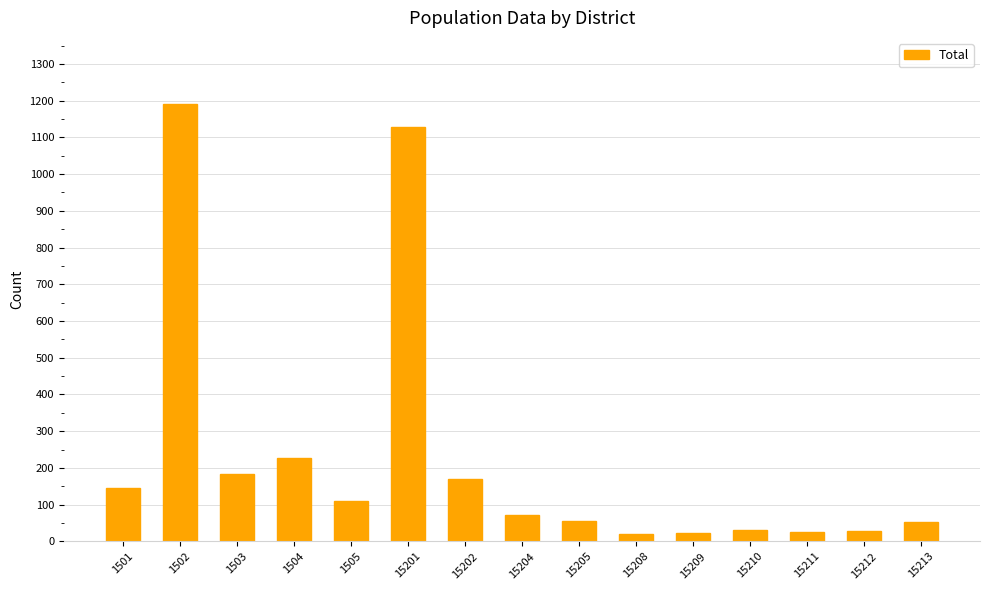

The chart shows a value of 171 at 15202. True or false?

True